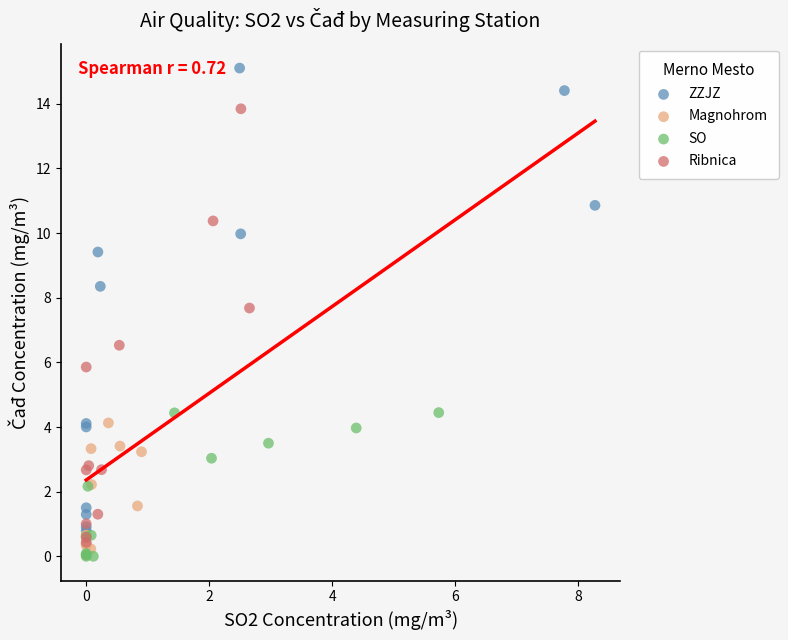

Which series has the widest spread of Y values?

ZZJZ